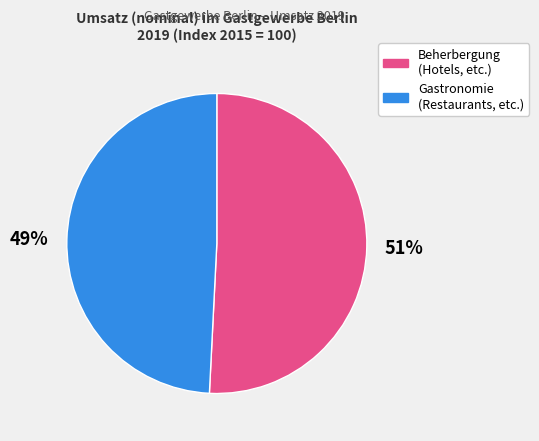

To the nearest percent, what is the difference between the largest and smallest slice percentages?

2%